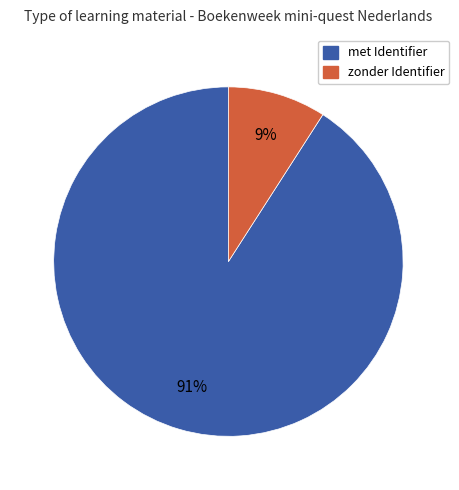

Is there a majority slice in this chart?

Yes